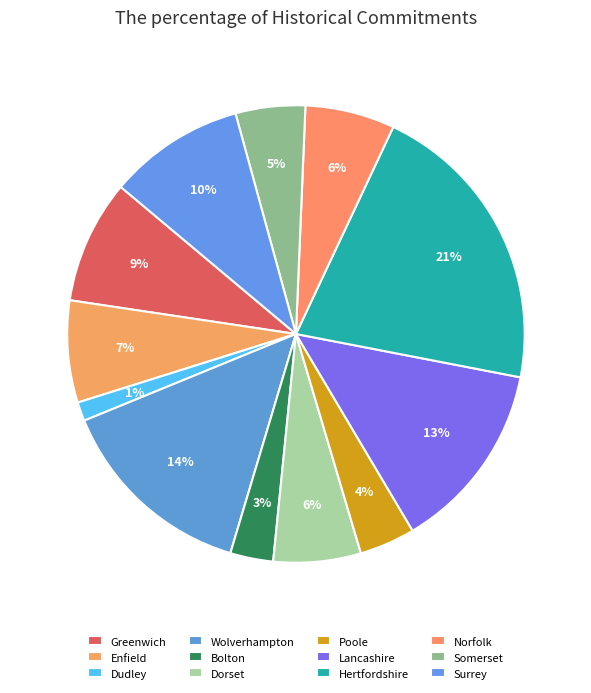

How many slices are in this pie chart?

12